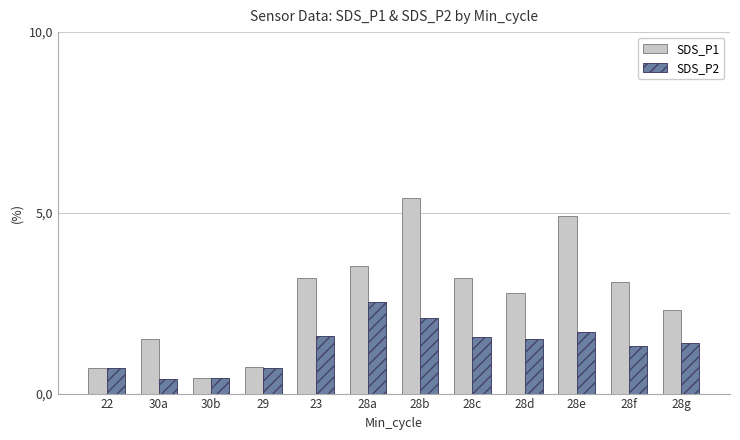

Is the value of SDS_P2 at 28c greater than the value of SDS_P1 at 30a?

Yes